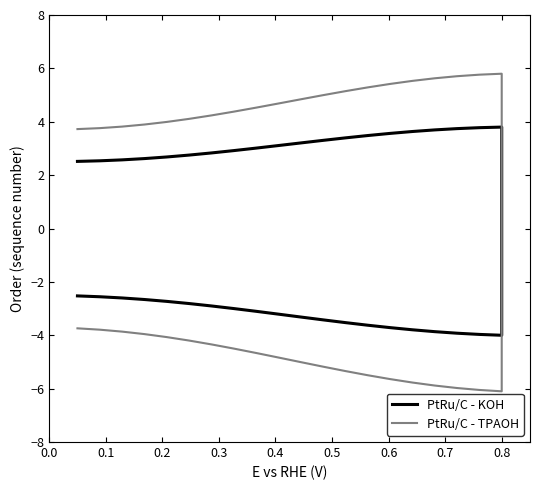

Count the number of categories in the chart.

40